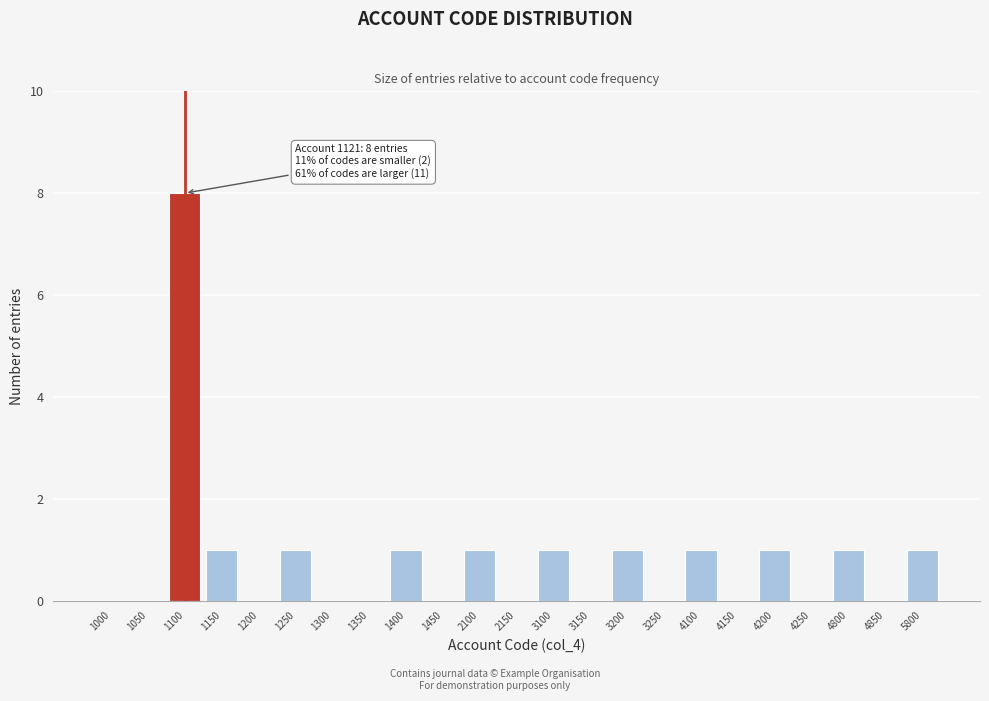

Reading left to right, what are all the values shown in this chart?

1000=0	1050=0	1100=8	1150=1	1200=0	1250=1	1300=0	1350=0	1400=1	1450=0	2100=1	2150=0	3100=1	3150=0	3200=1	3250=0	4100=1	4150=0	4200=1	4250=0	4800=1	4850=0	5800=1